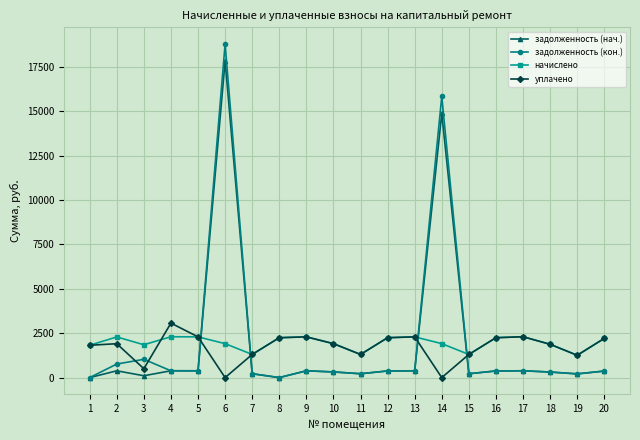

Where is the first local minimum for начислено?

3